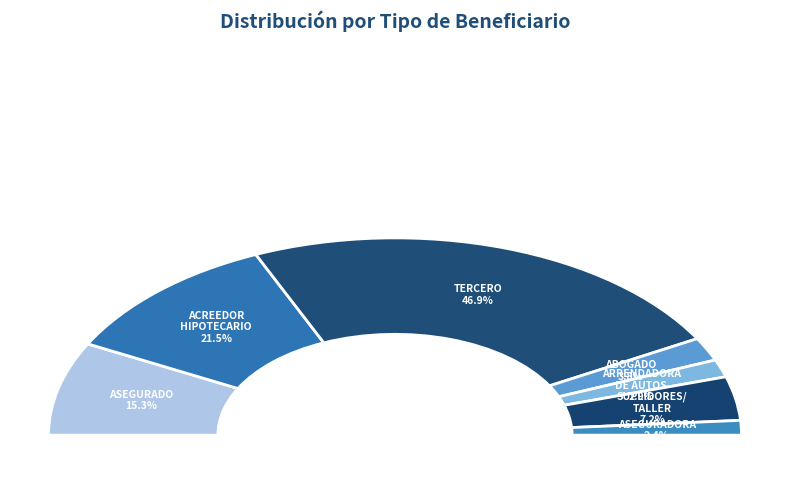

Combined, what portion of the pie is ARRENDADORA DE AUTOS and ACREEDOR HIPOTECARIO?

31.1%